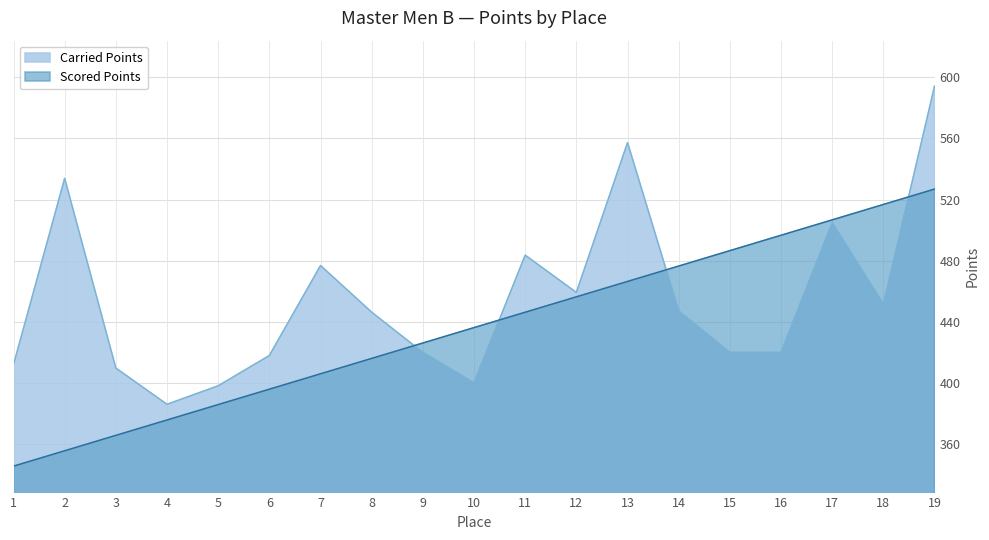

List the labels in order of Scored Points value, largest first.

19, 18, 17, 16, 15, 14, 13, 12, 11, 10, 9, 8, 7, 6, 5, 4, 3, 2, 1